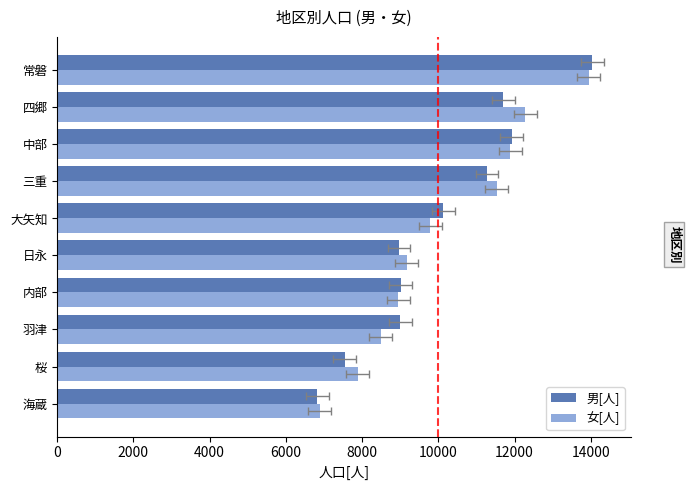

Count the number of categories in the chart.

10